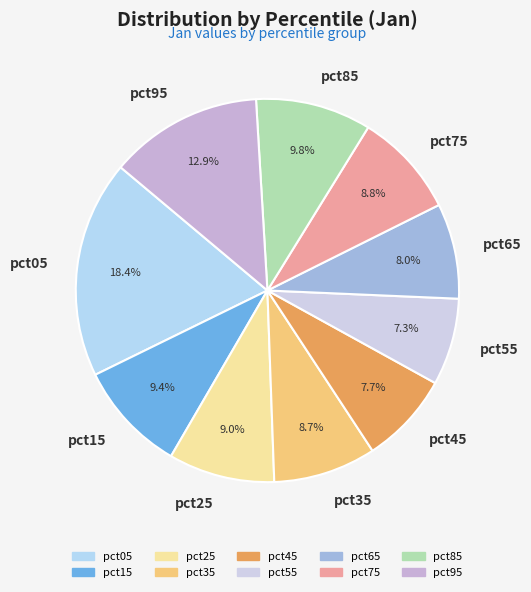

To the nearest percent, what percentage of the pie is pct95?

13%